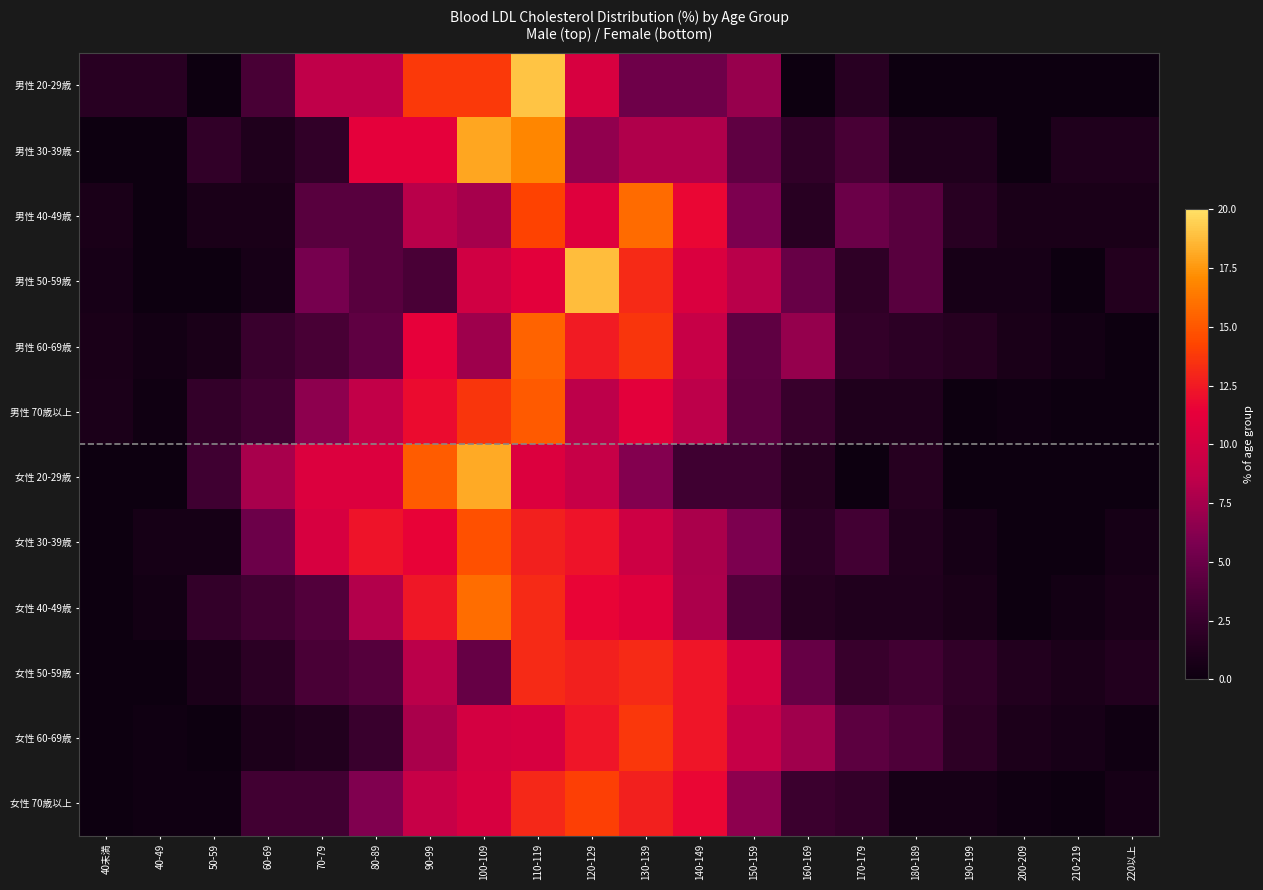

Which has a higher value, 220以上 or 200-209?

220以上